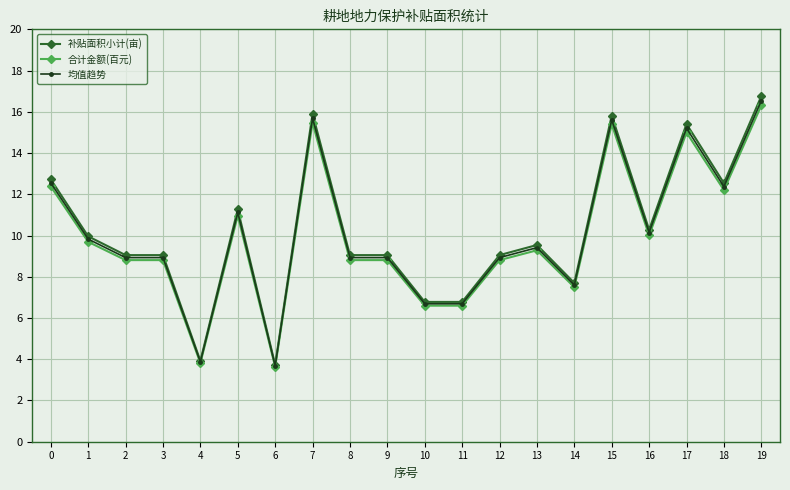

What is the total value across all series at 5?

33.4